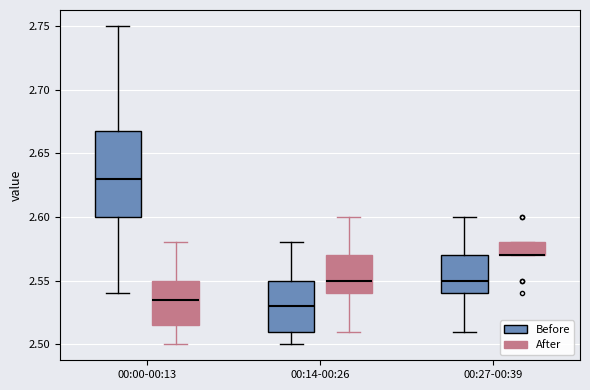

Comparing the boxes themselves (not the whiskers), which one is the tallest?

00:00-00:13 (Before)